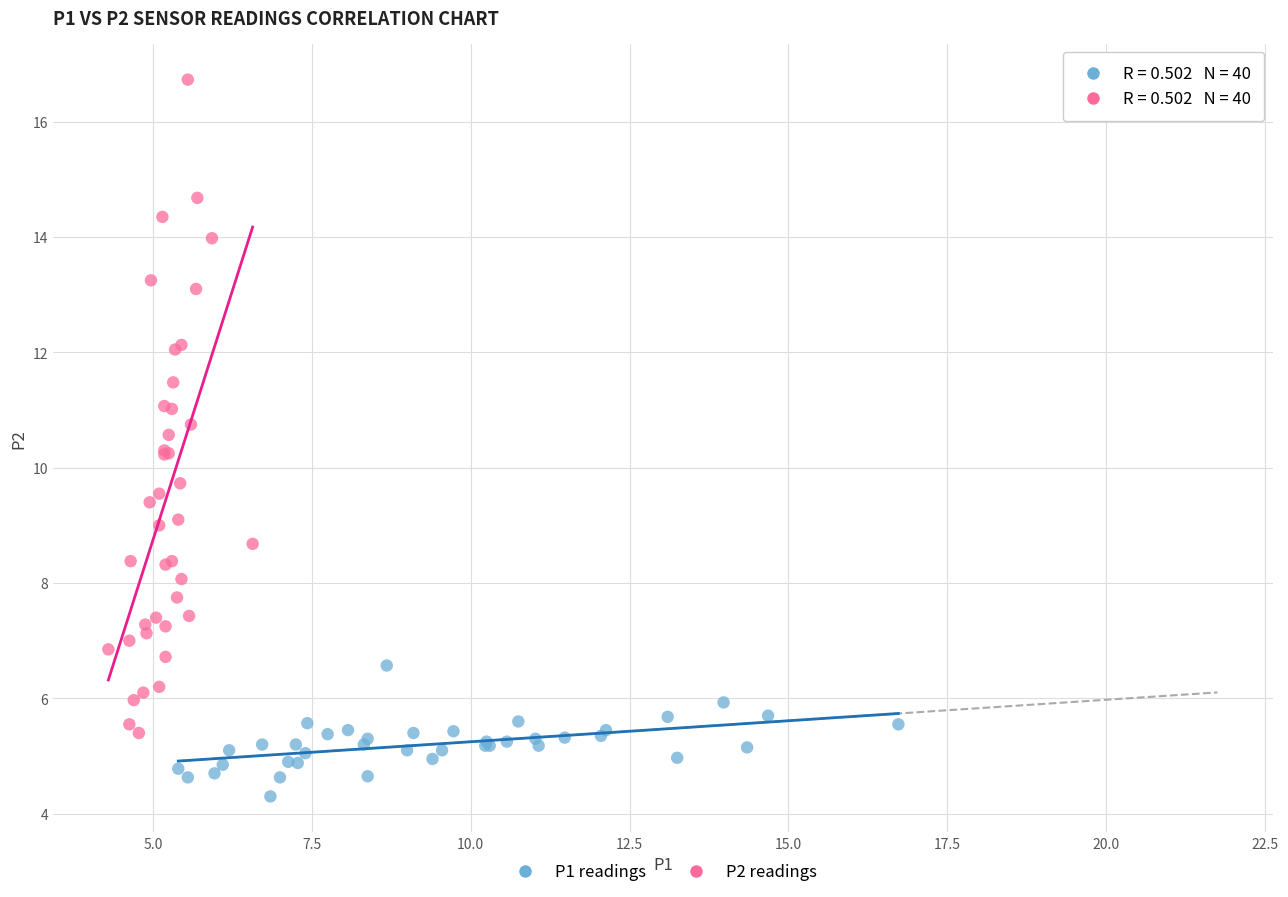

Which series reaches the maximum Y coordinate?

P2 readings